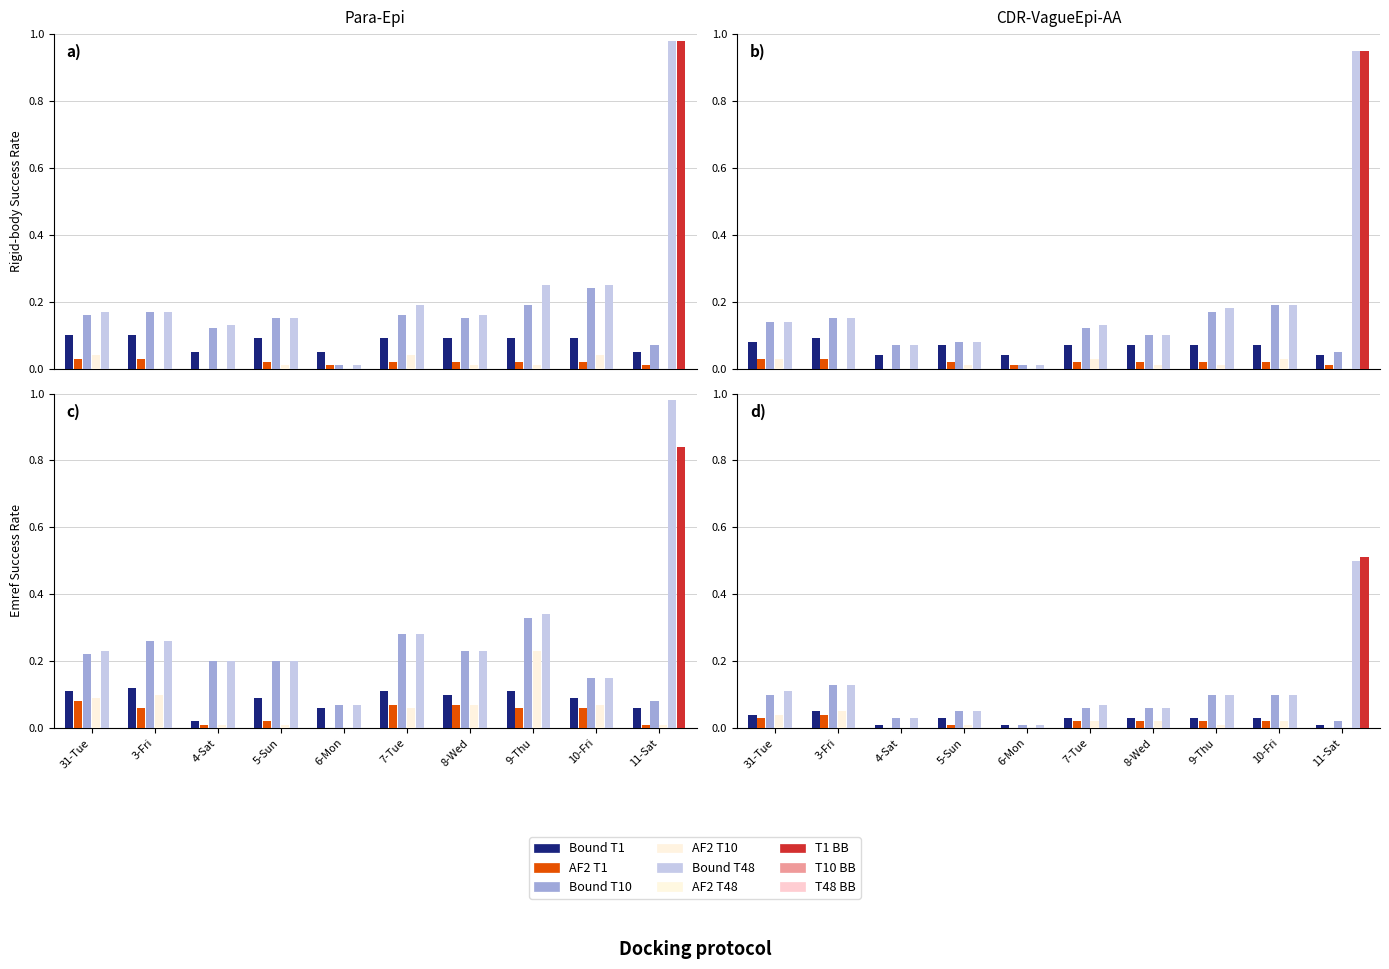

Which label corresponds to the largest value in the chart?

11-Sat